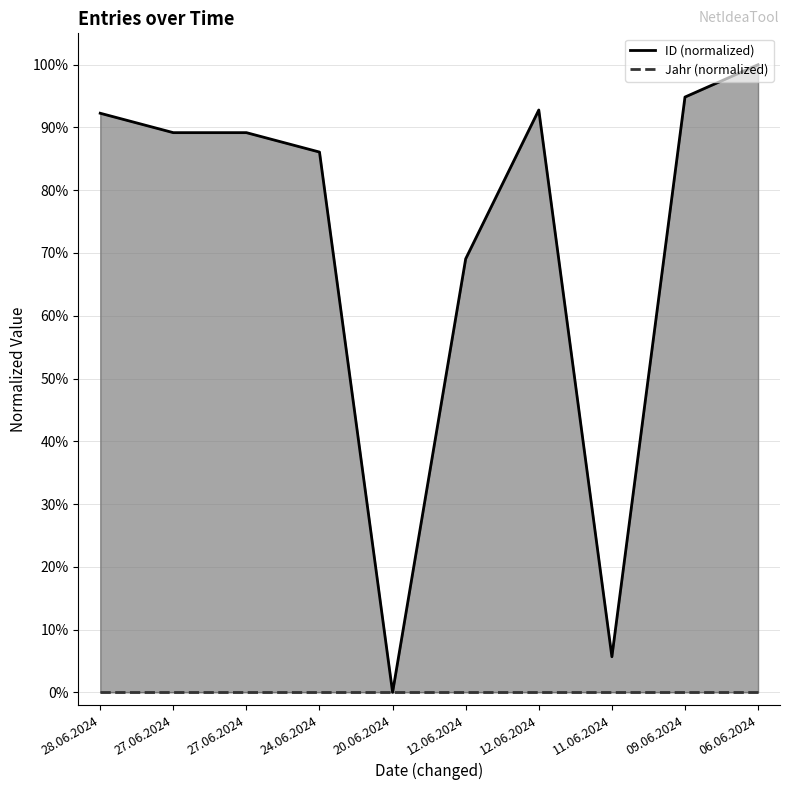

Reading left to right, what are all the values shown in this chart?

28.06.2024=92.3	27.06.2024=89.2	27.06.2024=89.2	24.06.2024=86.1	20.06.2024=0.0	12.06.2024=69.1	12.06.2024=92.8	11.06.2024=5.7	09.06.2024=94.8	06.06.2024=100.0